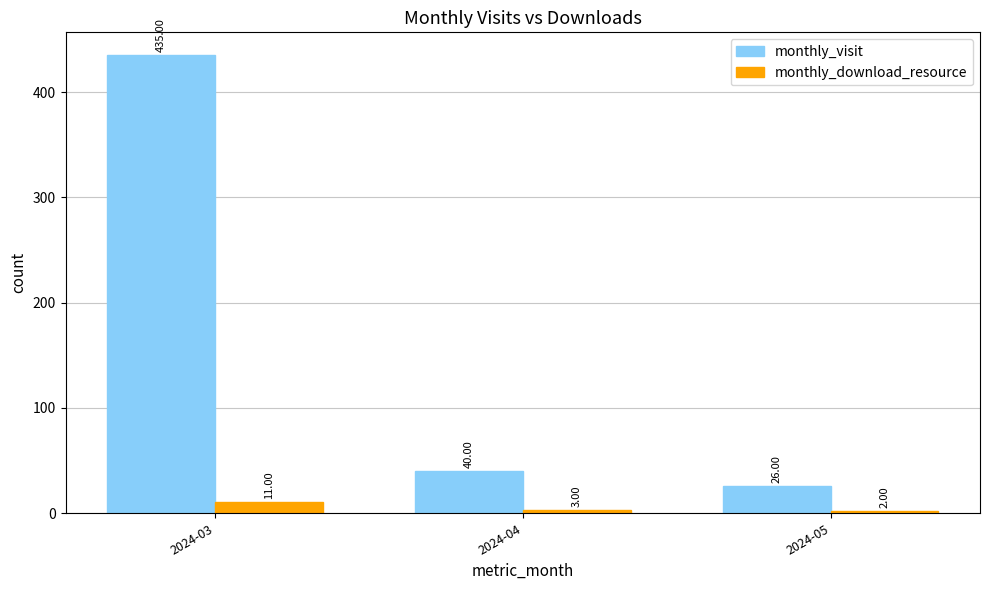

What is the minimum value for monthly_visit?

26